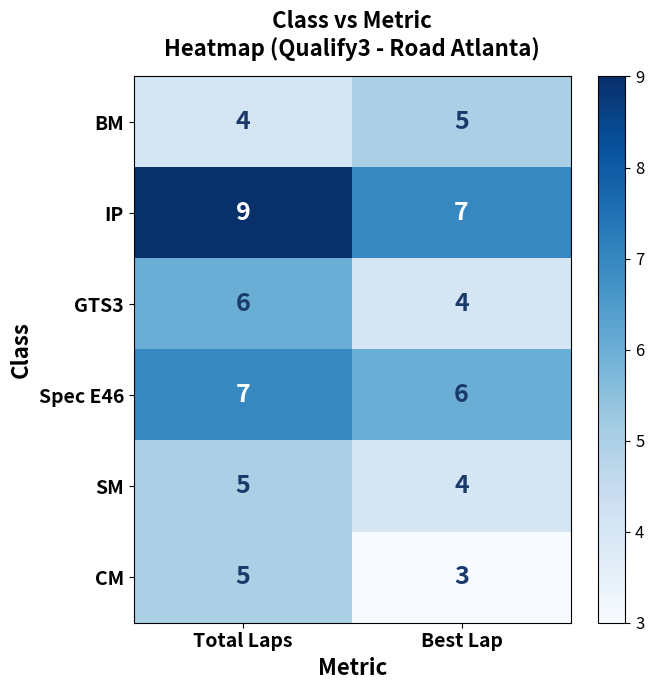

Which series has the largest total across all categories?

IP